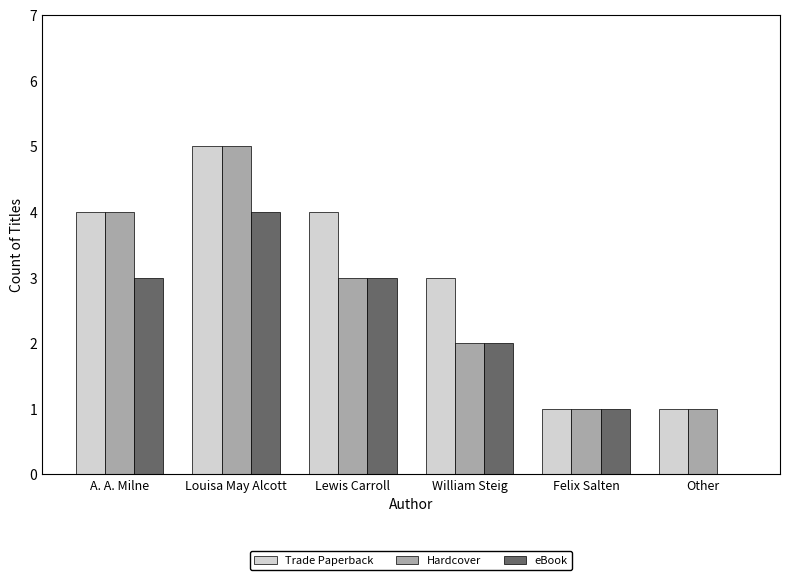

How many categories are shown in the chart?

6